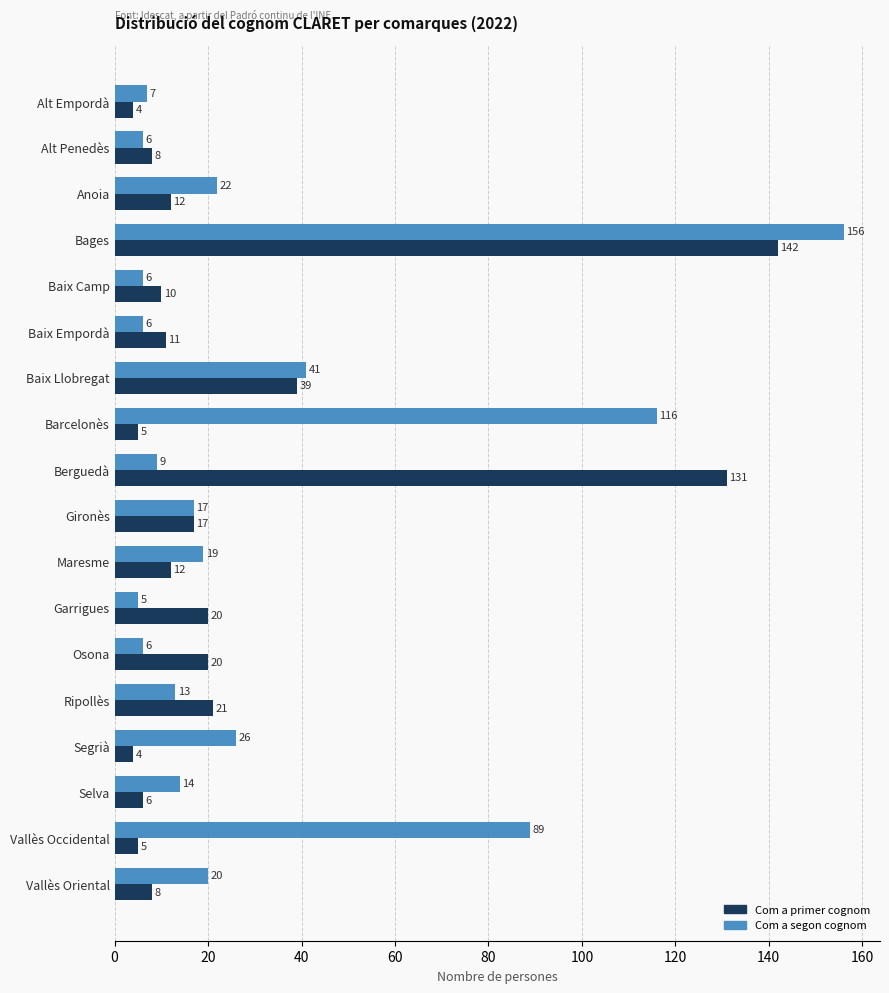

What is the sum of the Com a primer cognom values at Baix Camp and Segrià?

14